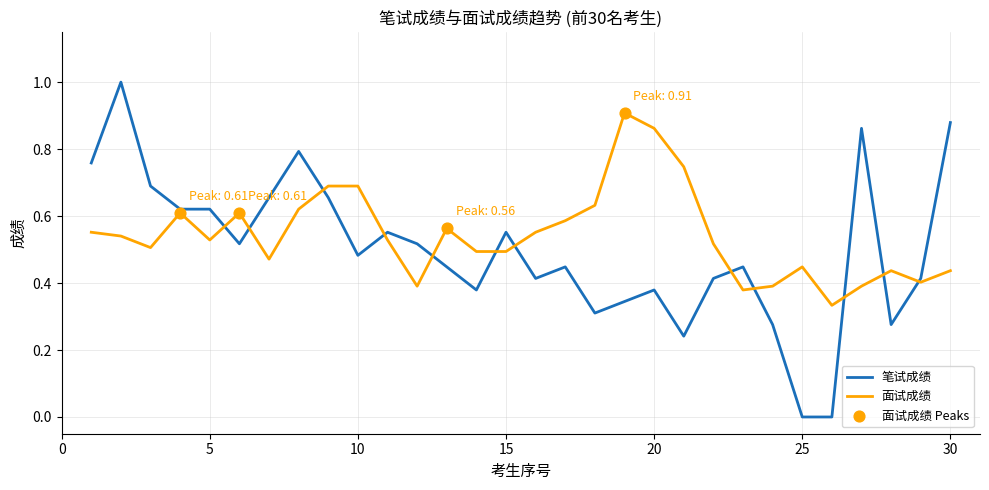

At how many categories does at least one series exceed 0?

30